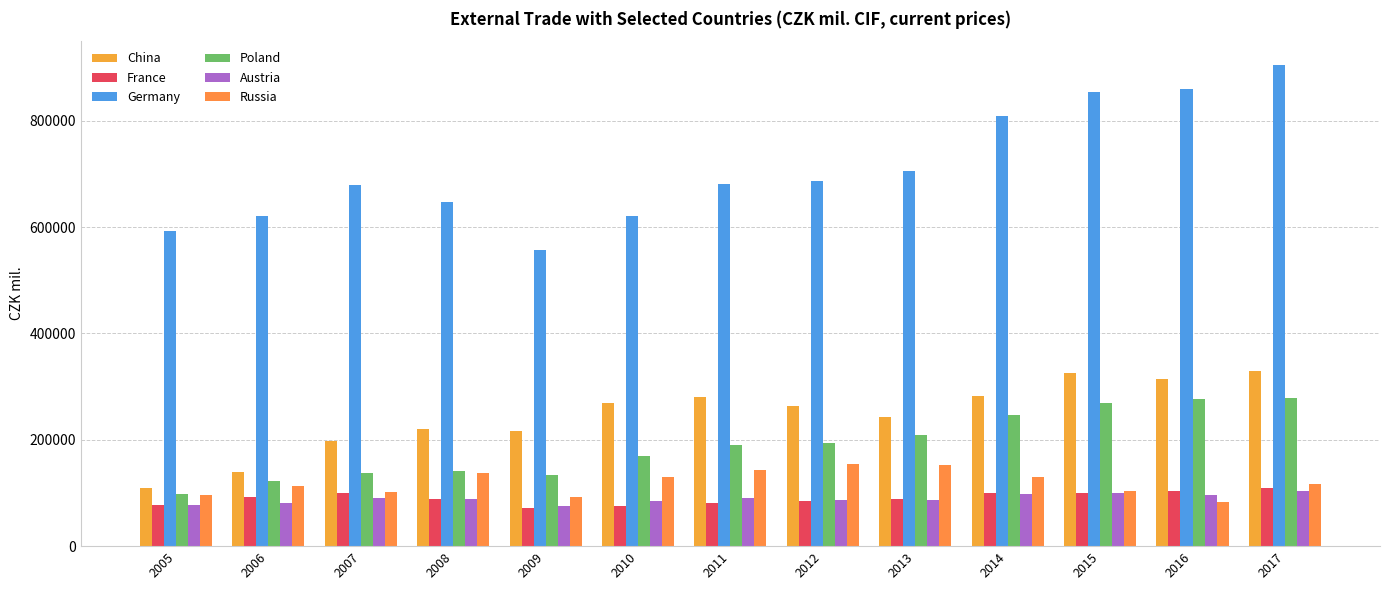

Is the value of China at 2014 greater than the value of Germany at 2013?

No